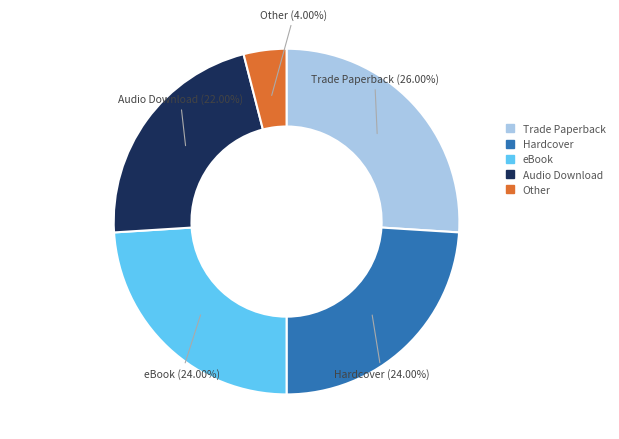

To the nearest percent, what portion does Trade Paperback represent?

26%